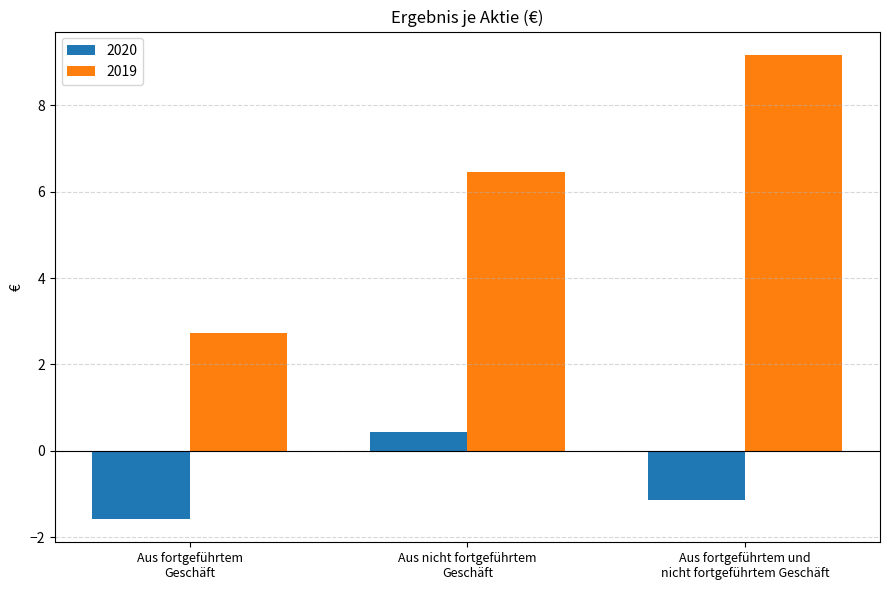

Which series has the largest total across all categories?

2019